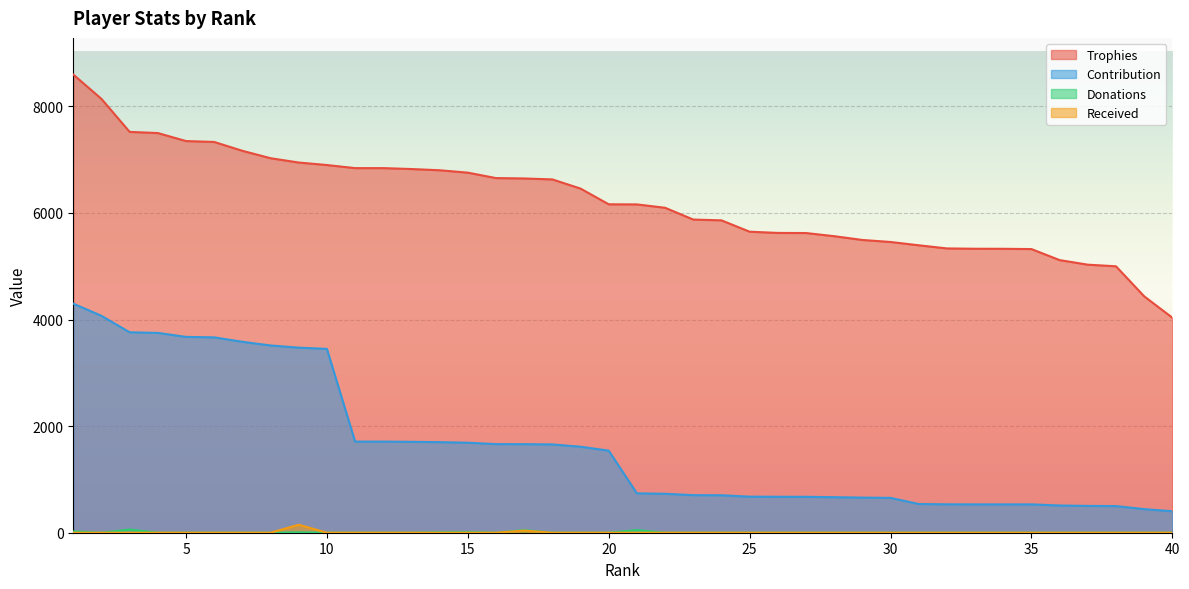

Is it true that Received equals 266 at 9?

False